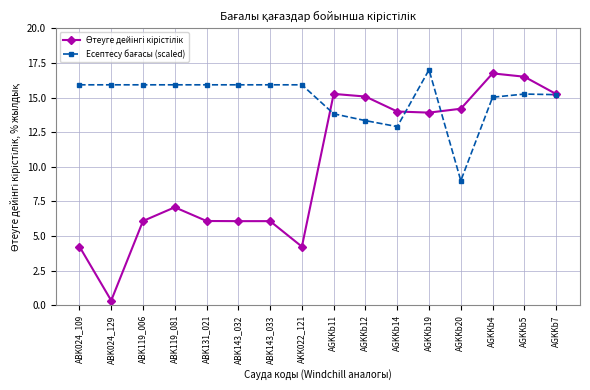

What is the total value across all series at ABK119_081?

23.0